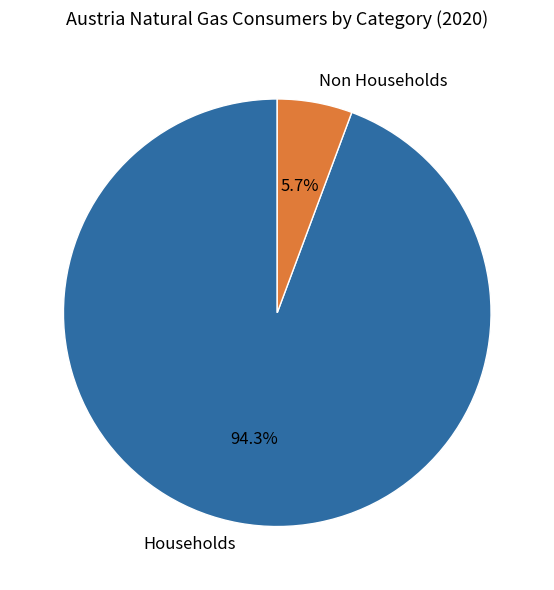

Does any single category account for the majority?

Yes